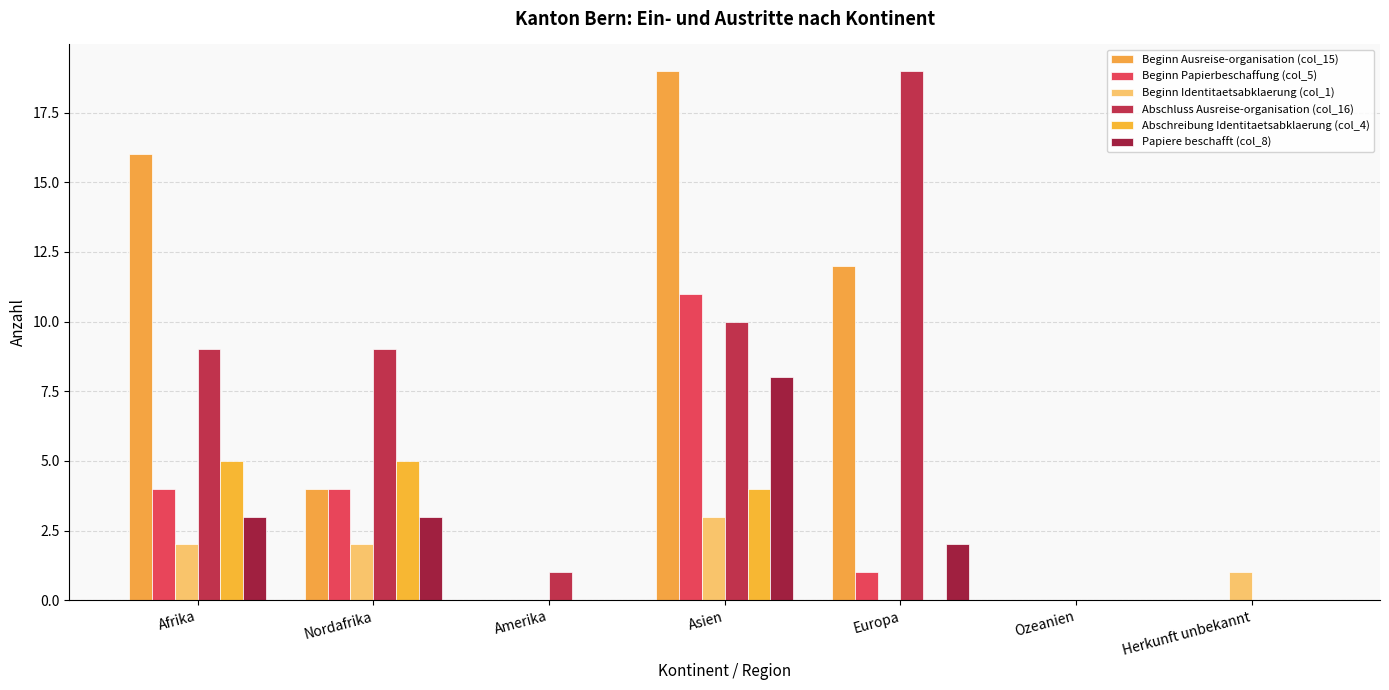

How many series are shown in this chart?

6